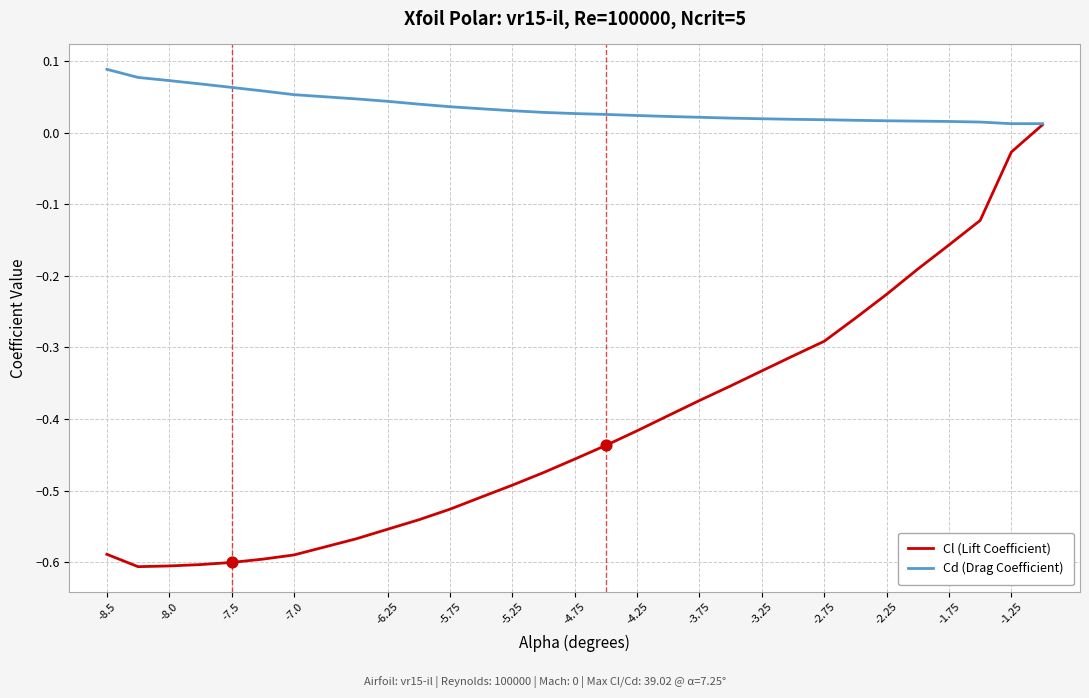

Rank the series by their maximum value, from lowest to highest.

Cl (Lift Coefficient), Cd (Drag Coefficient)